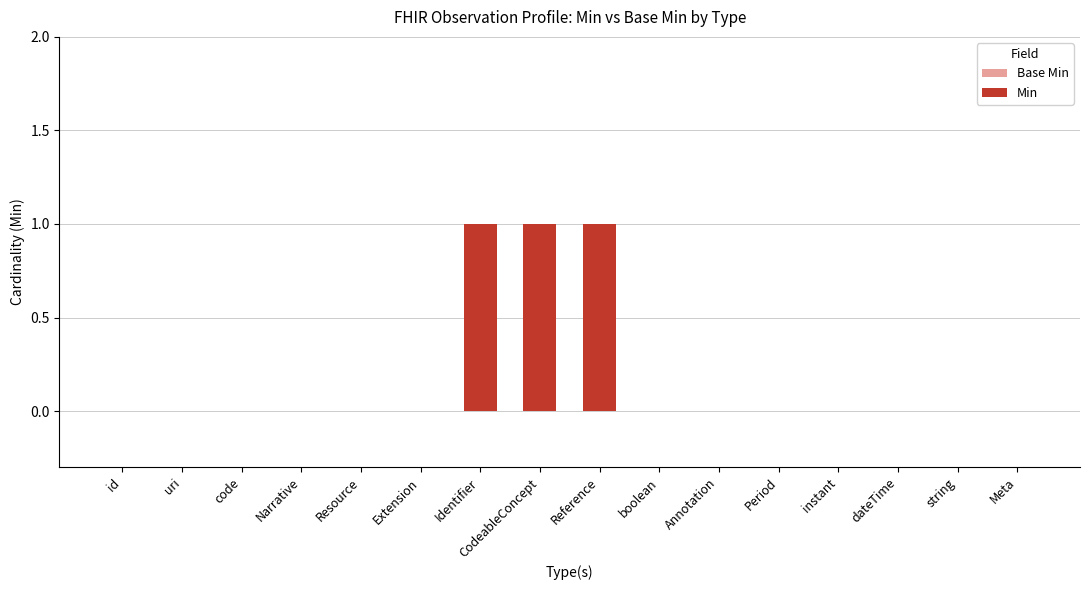

What is the maximum value shown in the chart?

1